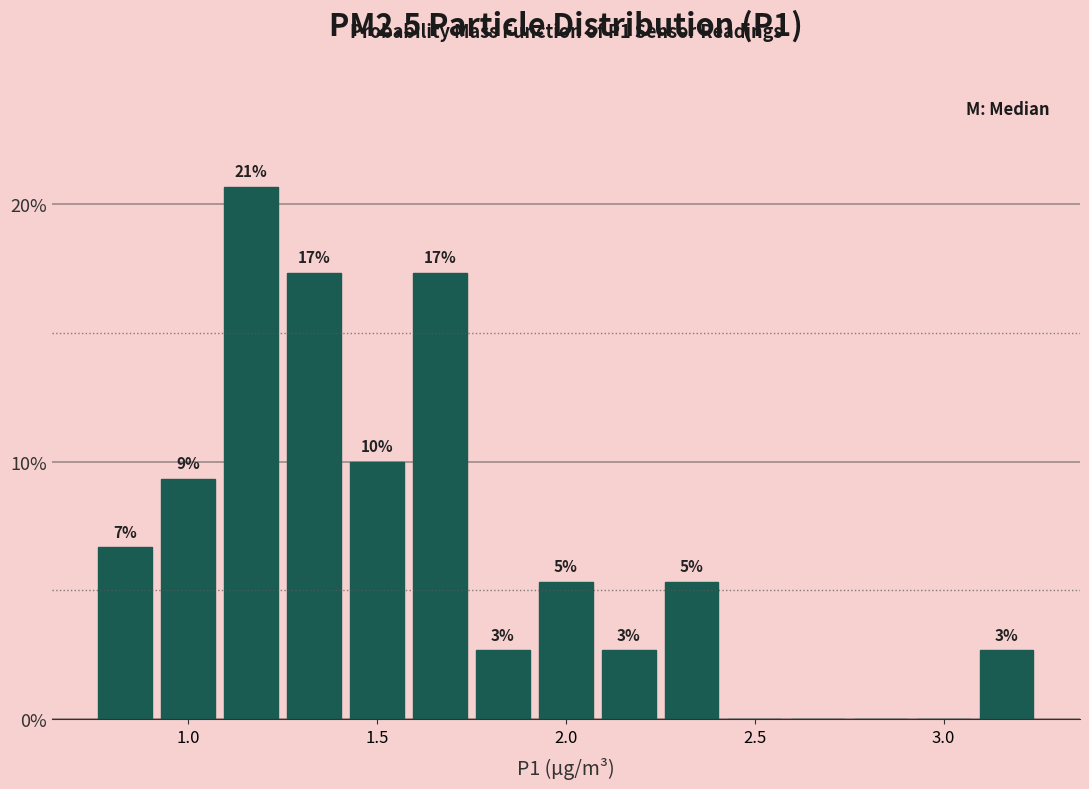

Around what value on the x-axis is the tallest bar? Give the approximate position of its centre, as read against the axis.

1.15